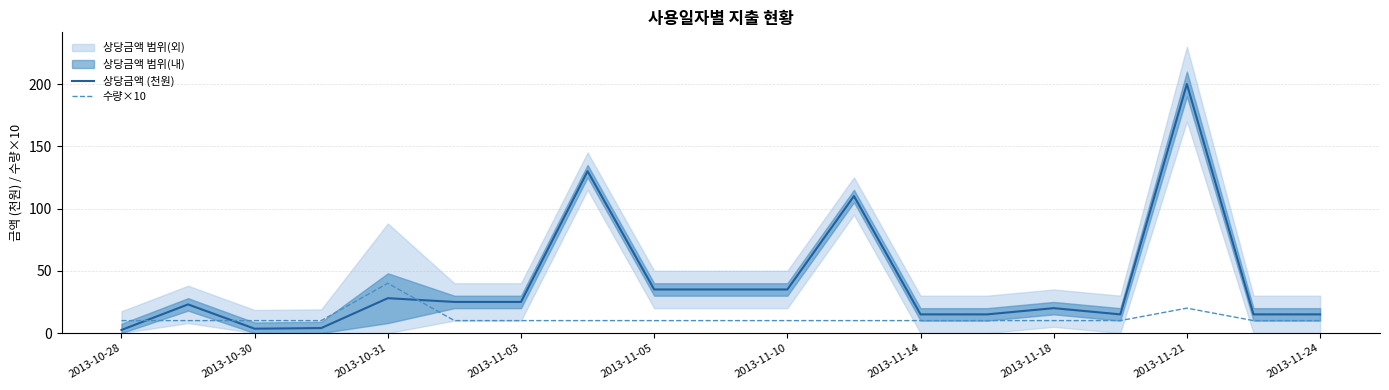

What is the minimum value for 수량×10?

10.0